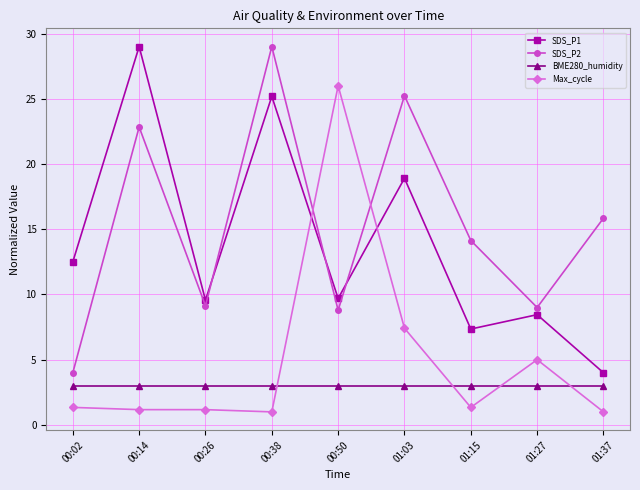

How many intersections are there between Max_cycle and SDS_P2?

5